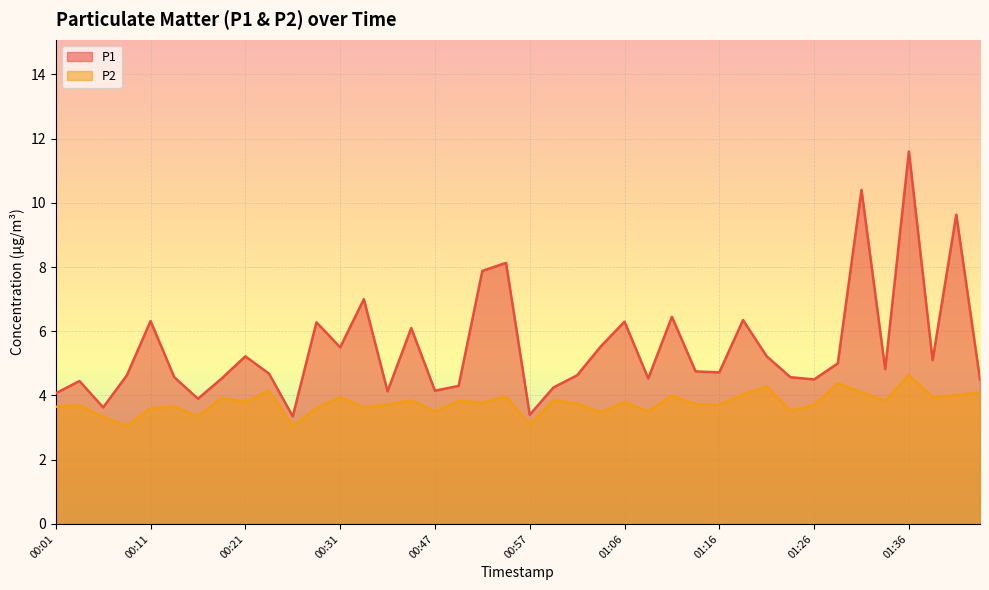

At how many categories does at least one series exceed 9?

3